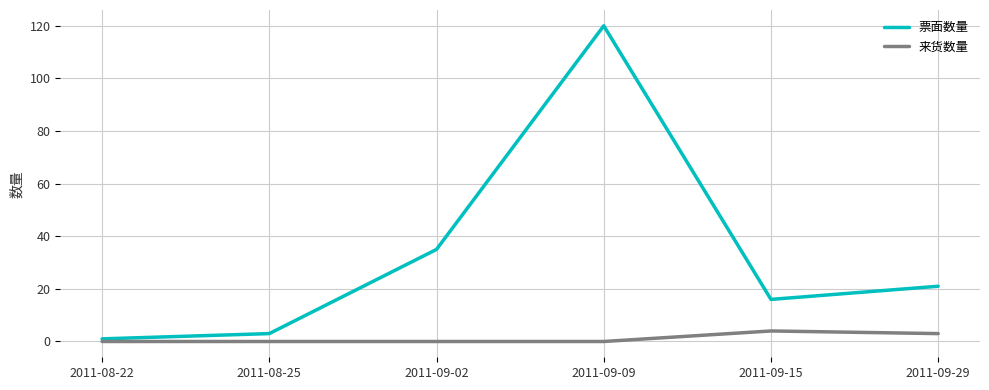

At which label does 票面数量 first exceed 21?

2011-09-02